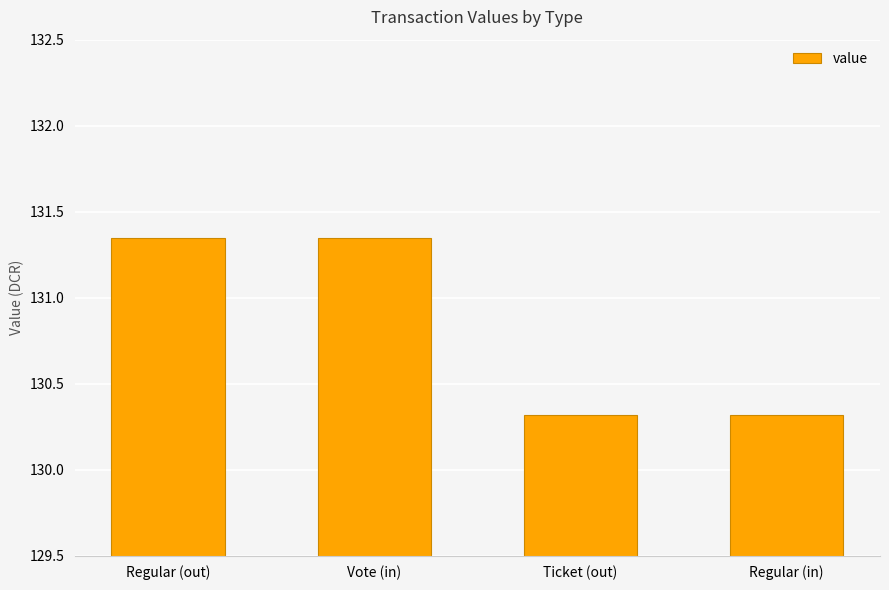

What is the minimum value shown in the chart?

130.3